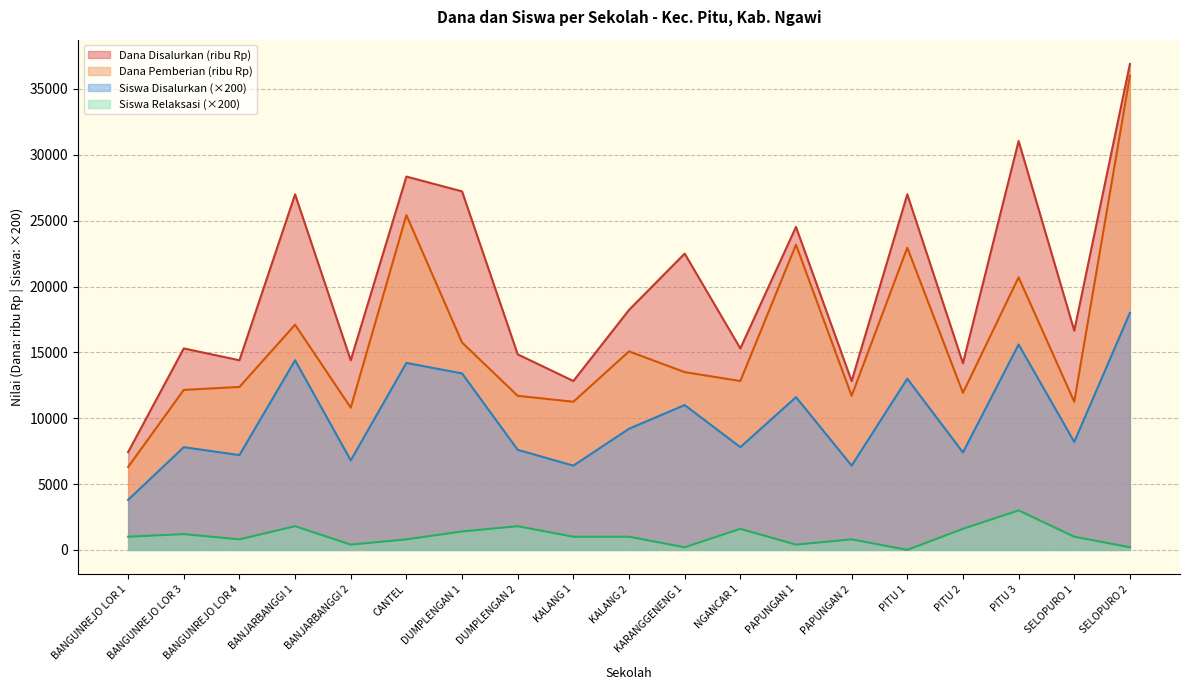

What is the greatest value displayed?

36900